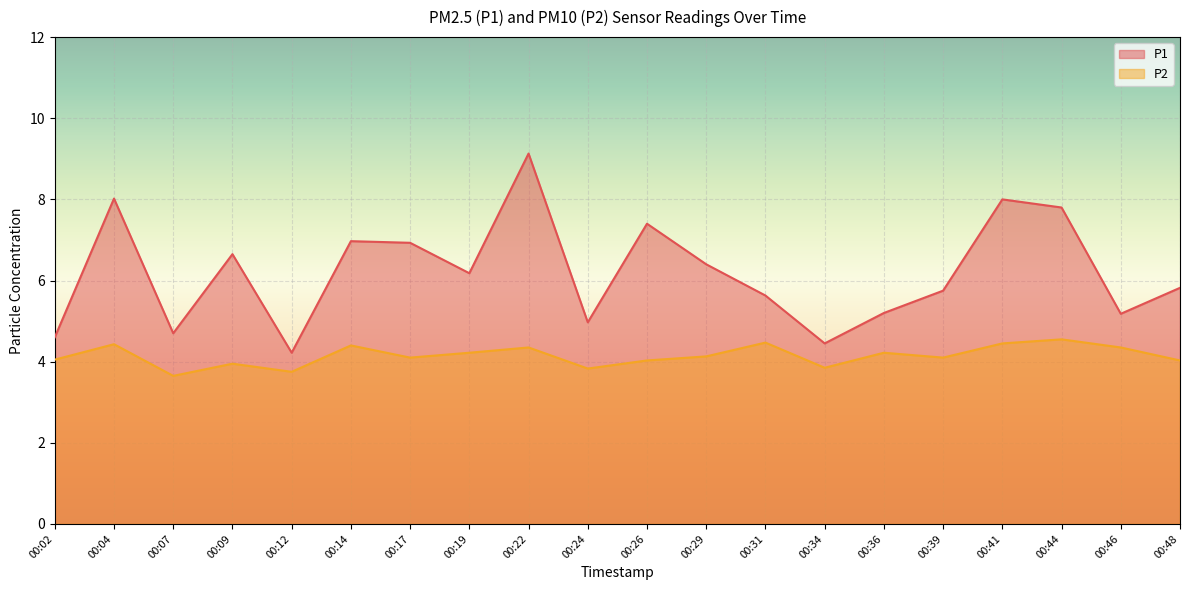

Reading left to right, what are all the values shown in this chart?

P1: 4.6	8.0	4.7	6.7	4.2	7.0	6.9	6.2	9.1	5.0	7.4	6.4	5.6	4.5	5.2	5.8	8.0	7.8	5.2	5.8
P2: 4.0	4.4	3.6	4.0	3.8	4.4	4.1	4.2	4.3	3.8	4.0	4.1	4.5	3.9	4.2	4.1	4.5	4.5	4.3	4.0